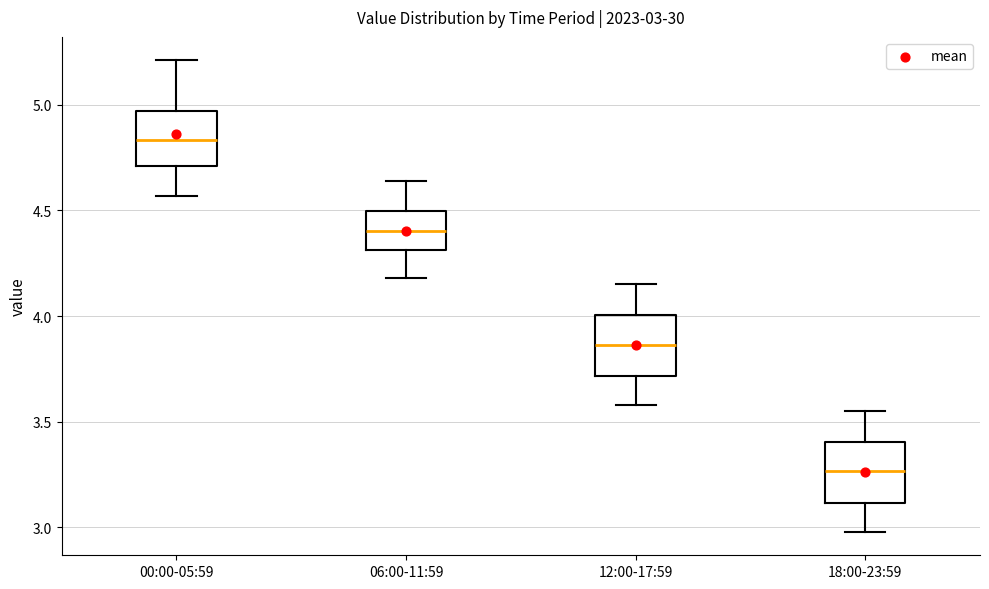

Which box has the highest median line?

00:00-05:59